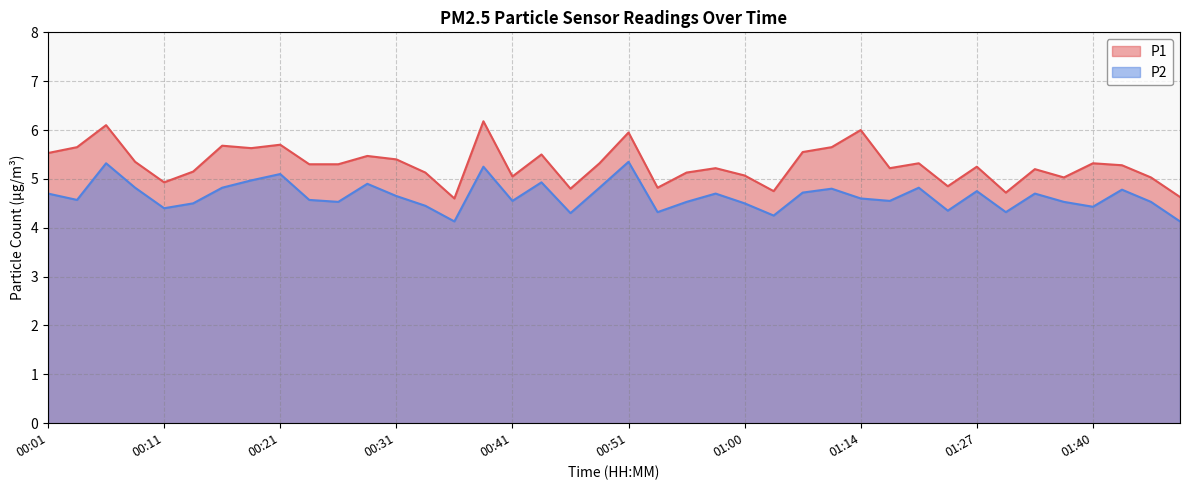

At which category does the chart reach its minimum across all series?

00:36